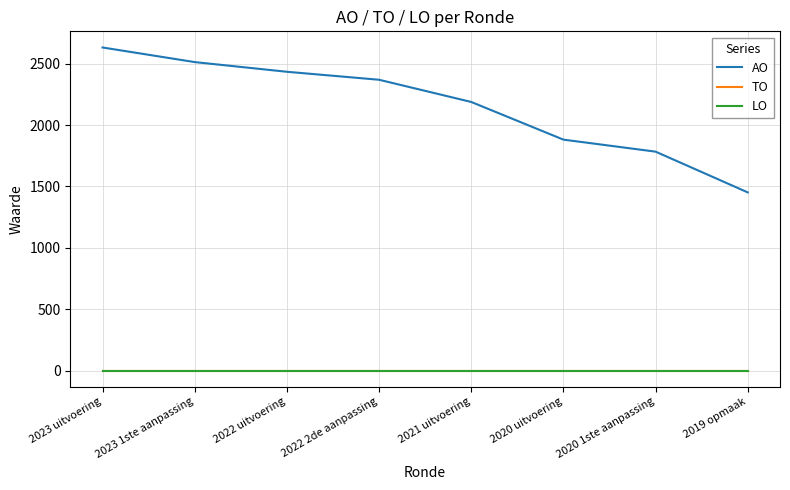

Reading left to right, extract all data points from this chart.

AO: 2023 uitvoering=2633	2023 1ste aanpassing=2514	2022 uitvoering=2435	2022 2de aanpassing=2370	2021 uitvoering=2189	2020 uitvoering=1882	2020 1ste aanpassing=1784	2019 opmaak=1452
TO: 2023 uitvoering=0	2023 1ste aanpassing=0	2022 uitvoering=0	2022 2de aanpassing=0	2021 uitvoering=0	2020 uitvoering=0	2020 1ste aanpassing=0	2019 opmaak=0
LO: 2023 uitvoering=0	2023 1ste aanpassing=0	2022 uitvoering=0	2022 2de aanpassing=0	2021 uitvoering=0	2020 uitvoering=0	2020 1ste aanpassing=0	2019 opmaak=0